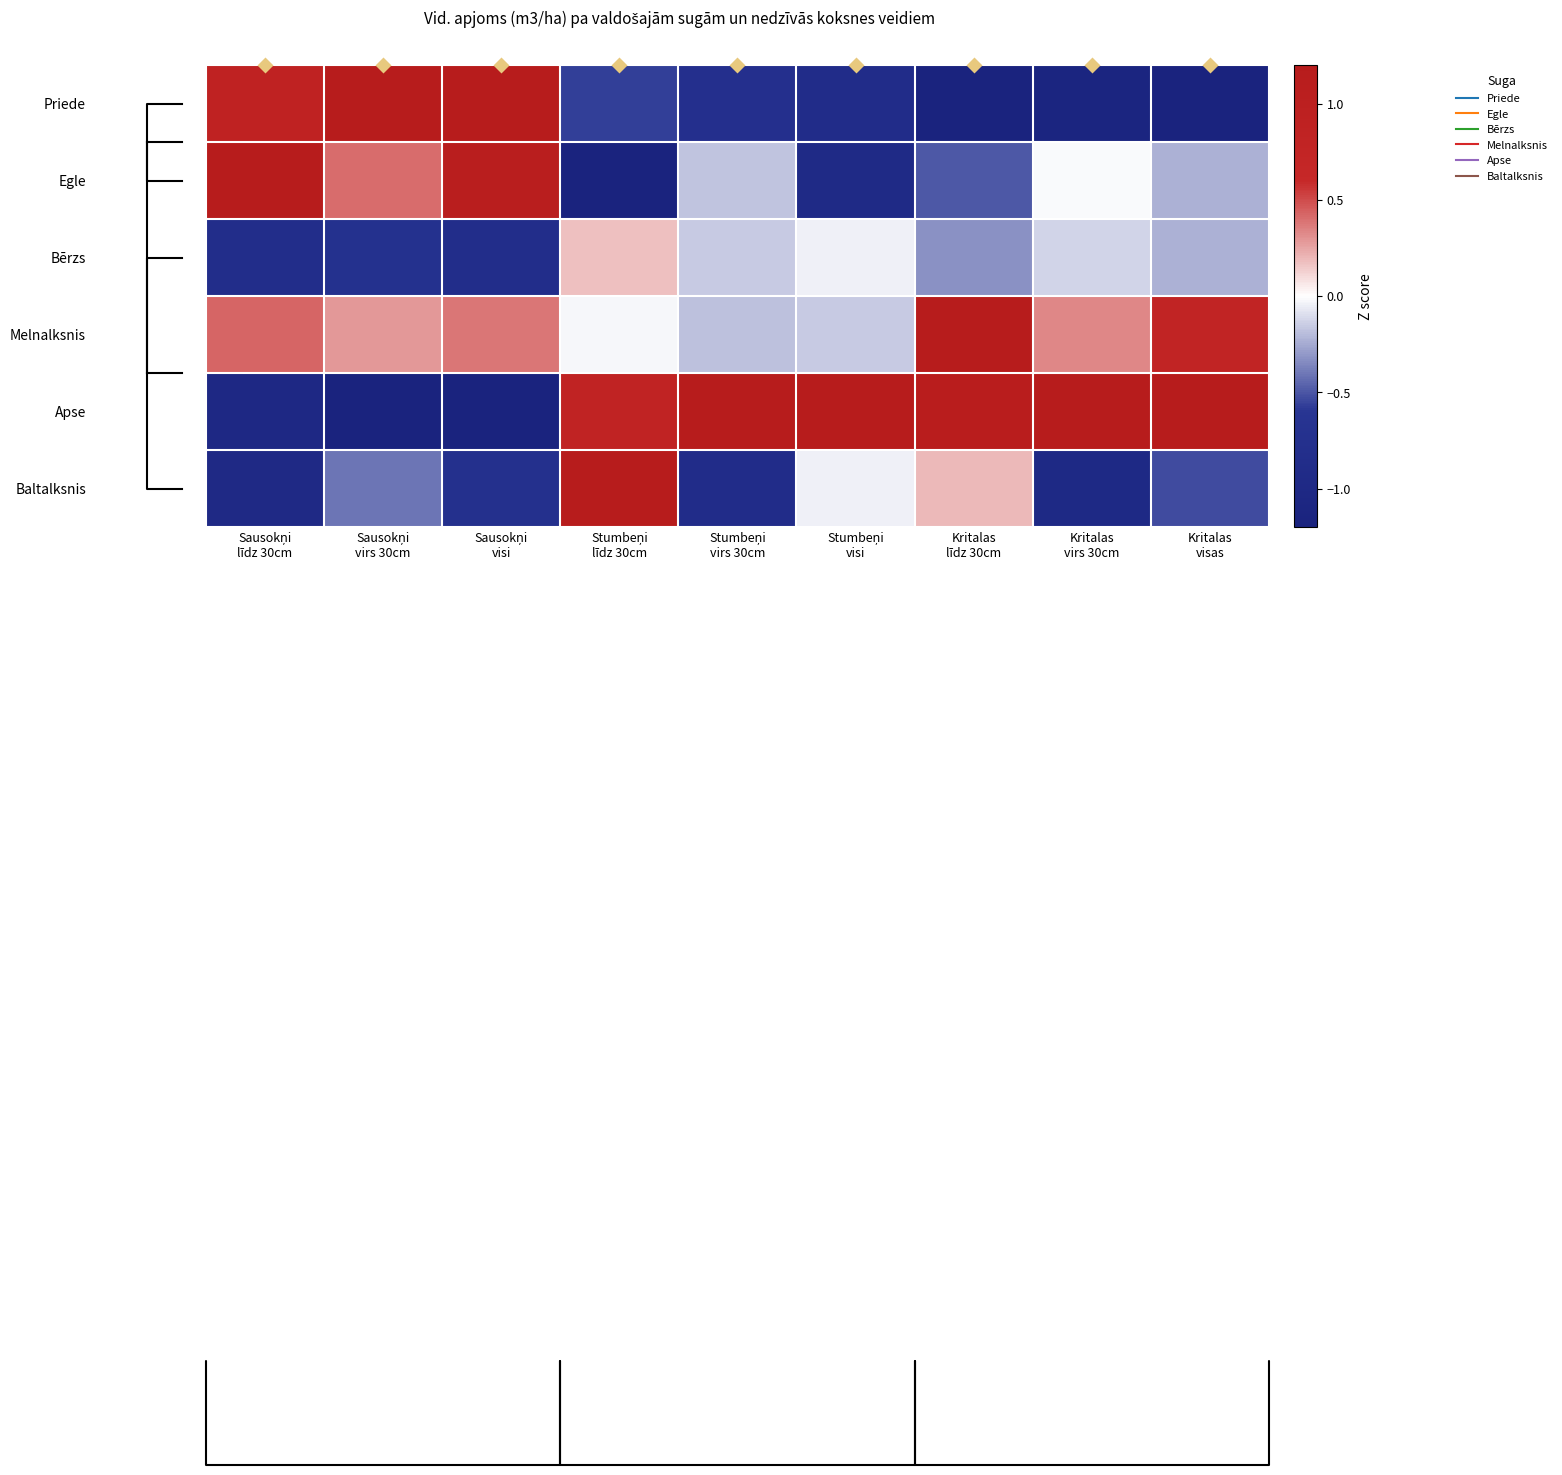

What is the sum of all Bērzs values?

-3.1